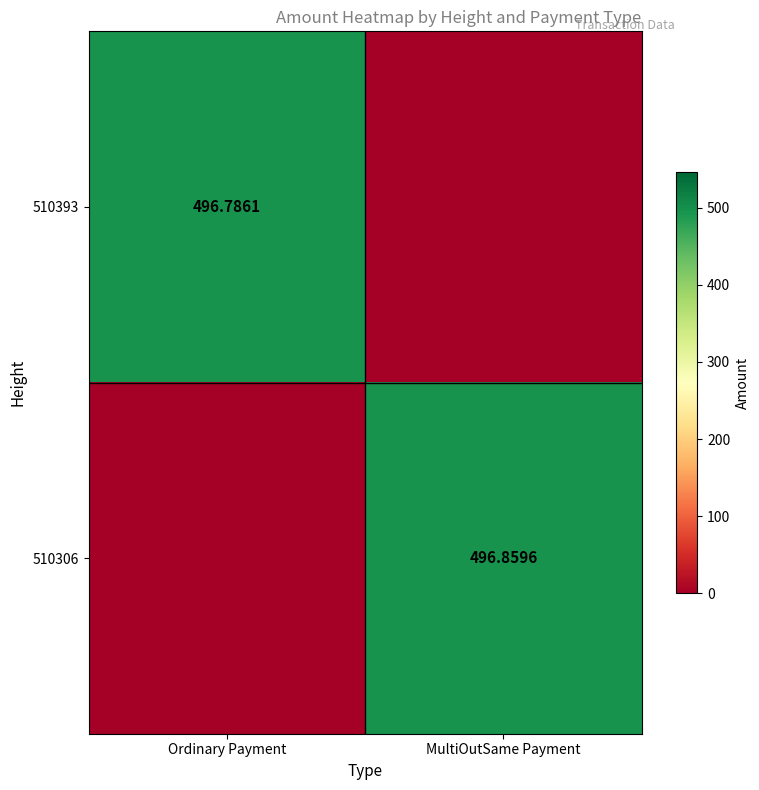

How many series are shown in this chart?

2